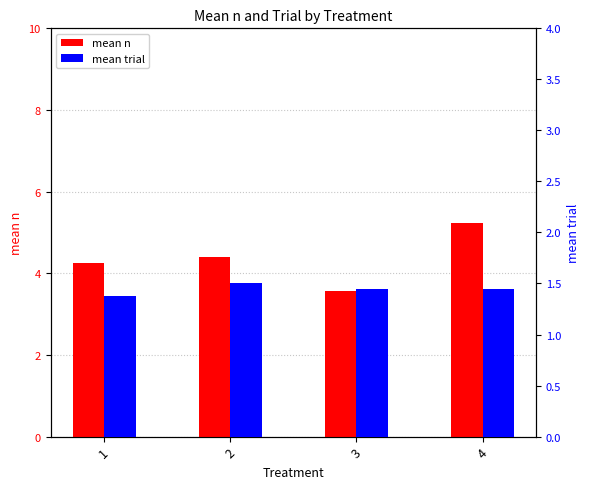

Reading left to right, list all the values displayed in this chart.

mean n: 1=4.2	2=4.4	3=3.6	4=5.2
mean trial: 1=1.4	2=1.5	3=1.4	4=1.4